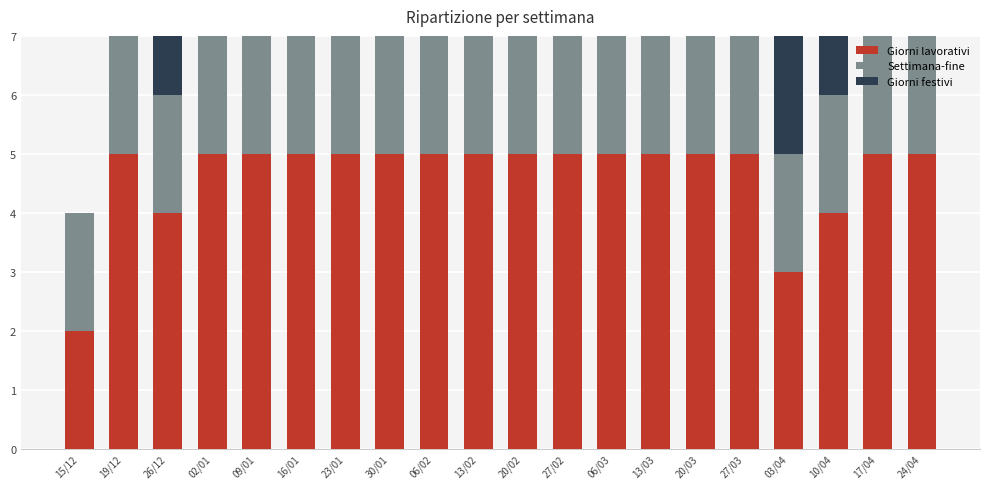

List the series in order of their peak value, lowest first.

Settimana-fine, Giorni festivi, Giorni lavorativi